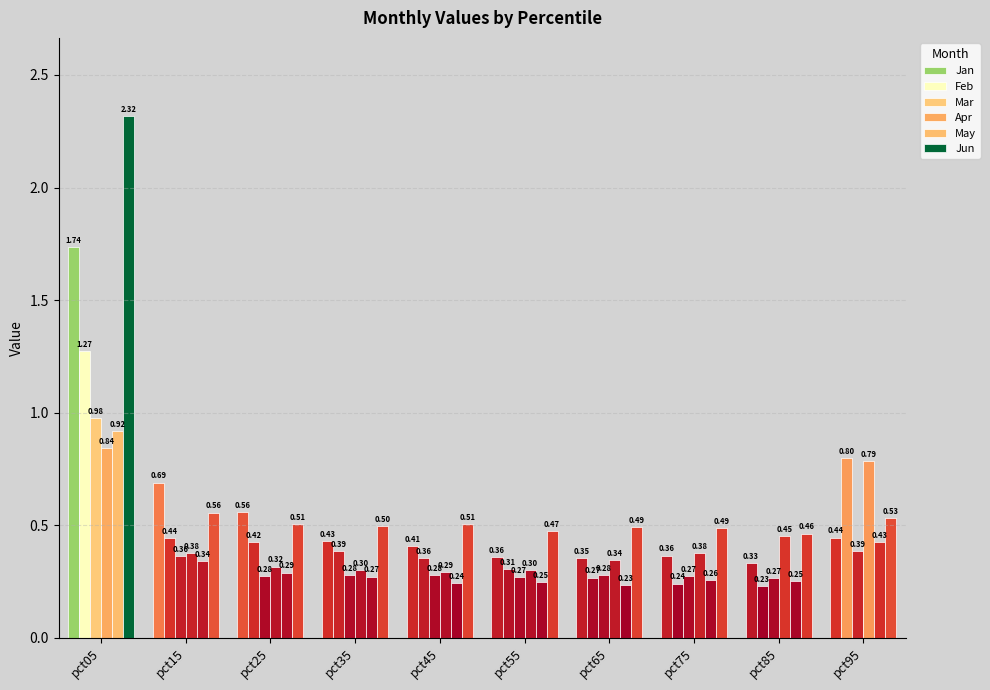

What is the smallest value displayed?

0.2